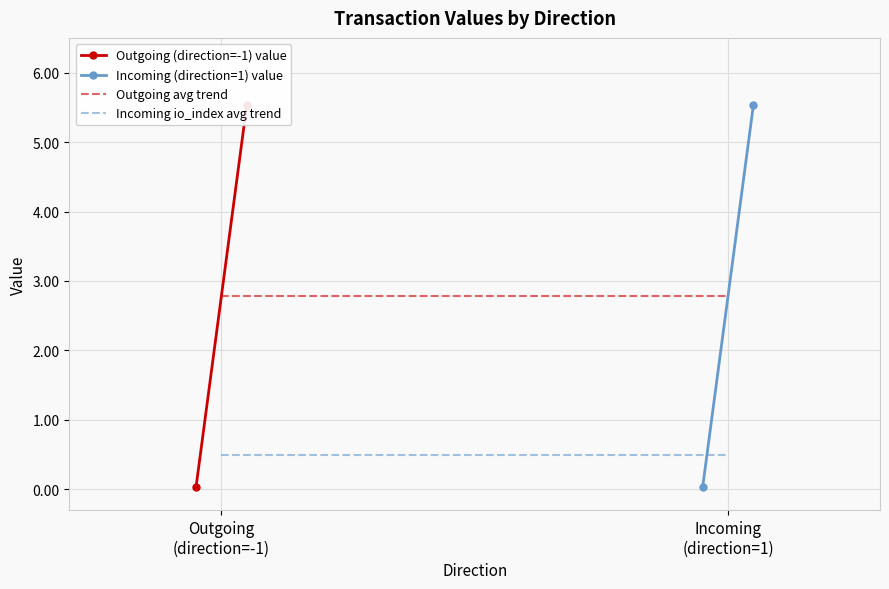

At which label does Incoming io_index avg trend reach its peak?

Outgoing
(direction=-1)